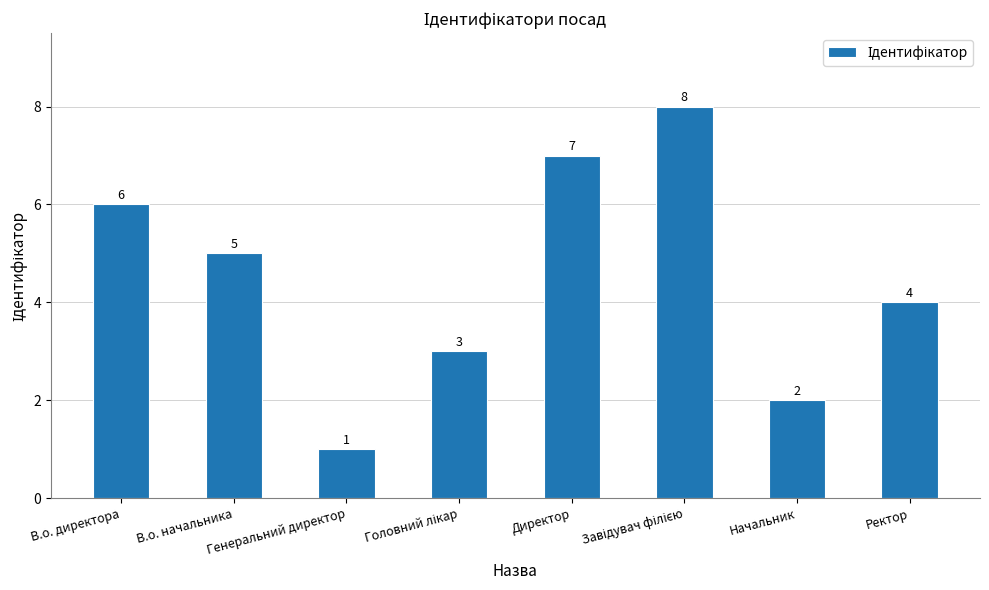

What is the difference between the maximum and minimum values?

7